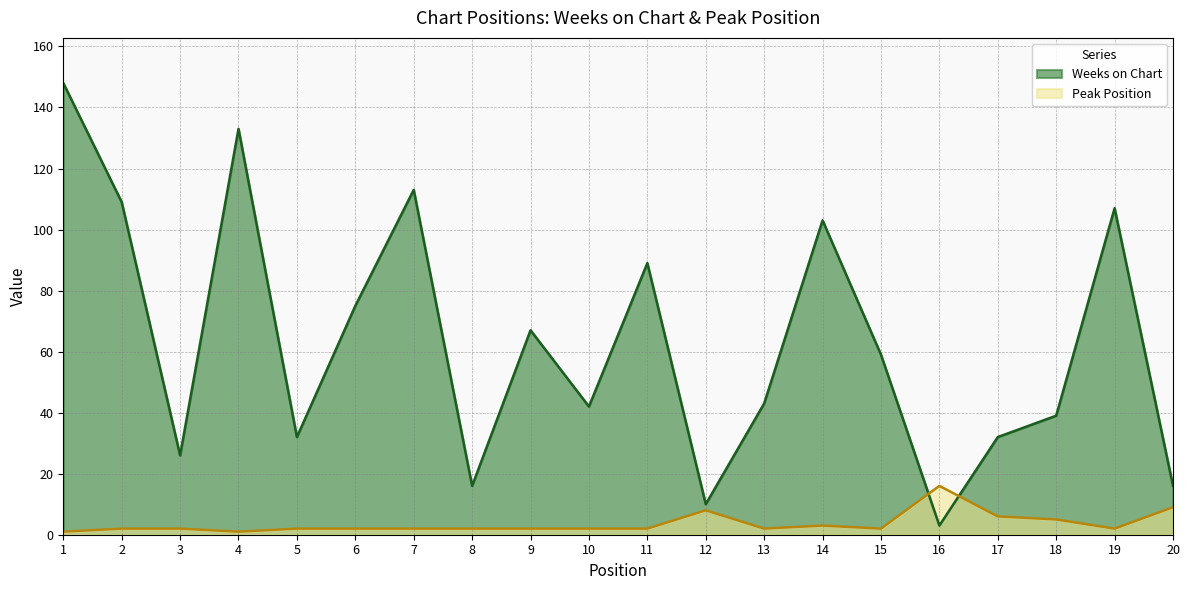

Between 13 and 15, which is larger?

15